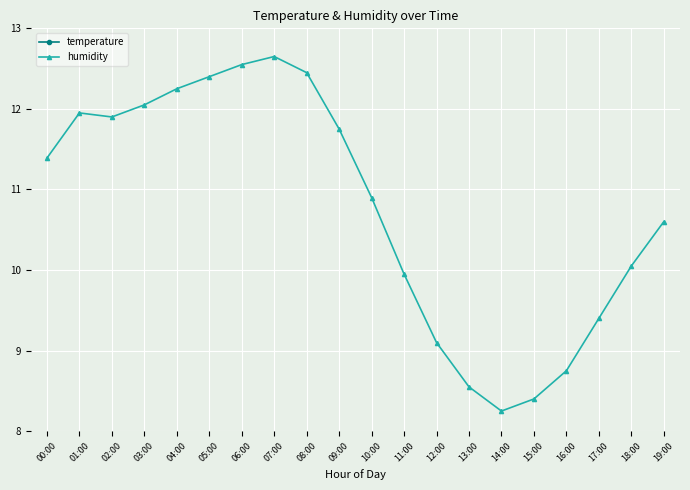

What is the lowest value of the temperature series?

13.8